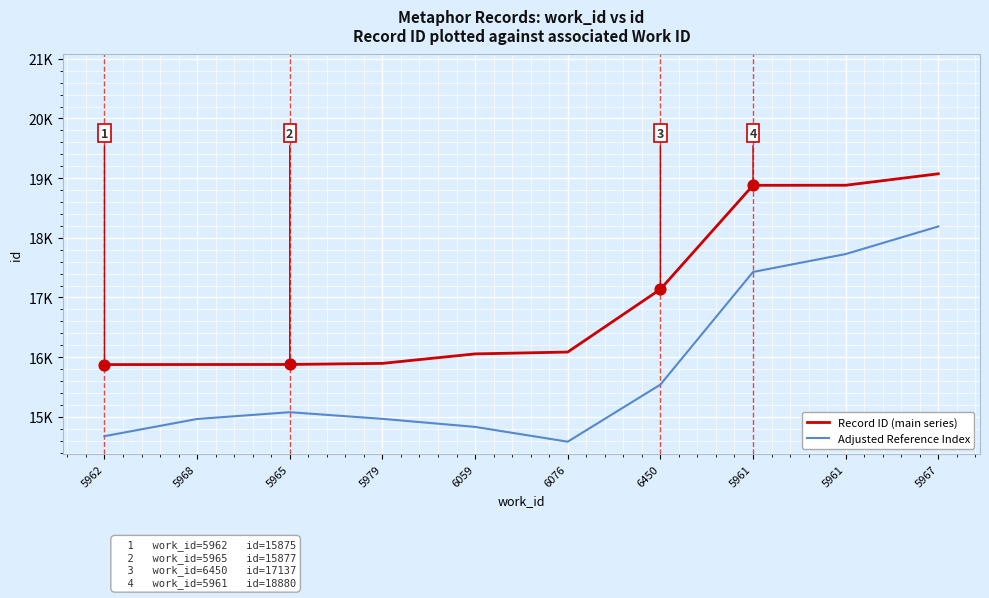

What are all the series names shown in the legend?

Record ID (main series), Adjusted Reference Index